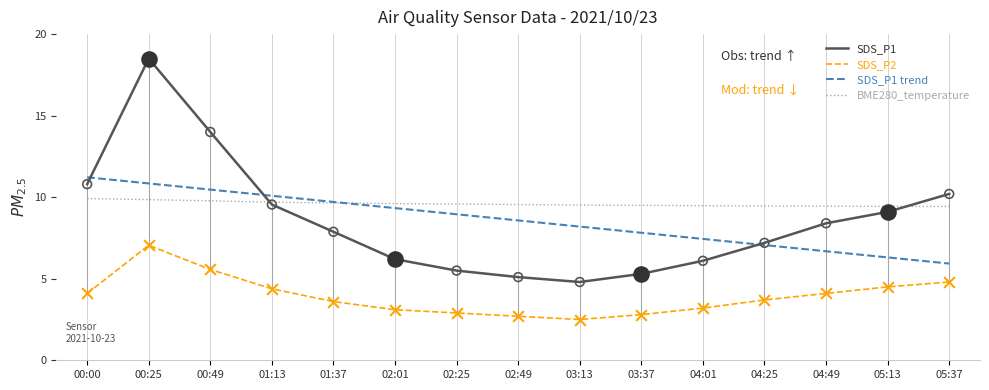

Between 01:13 and 01:37, which series saw the biggest shift?

SDS_P1